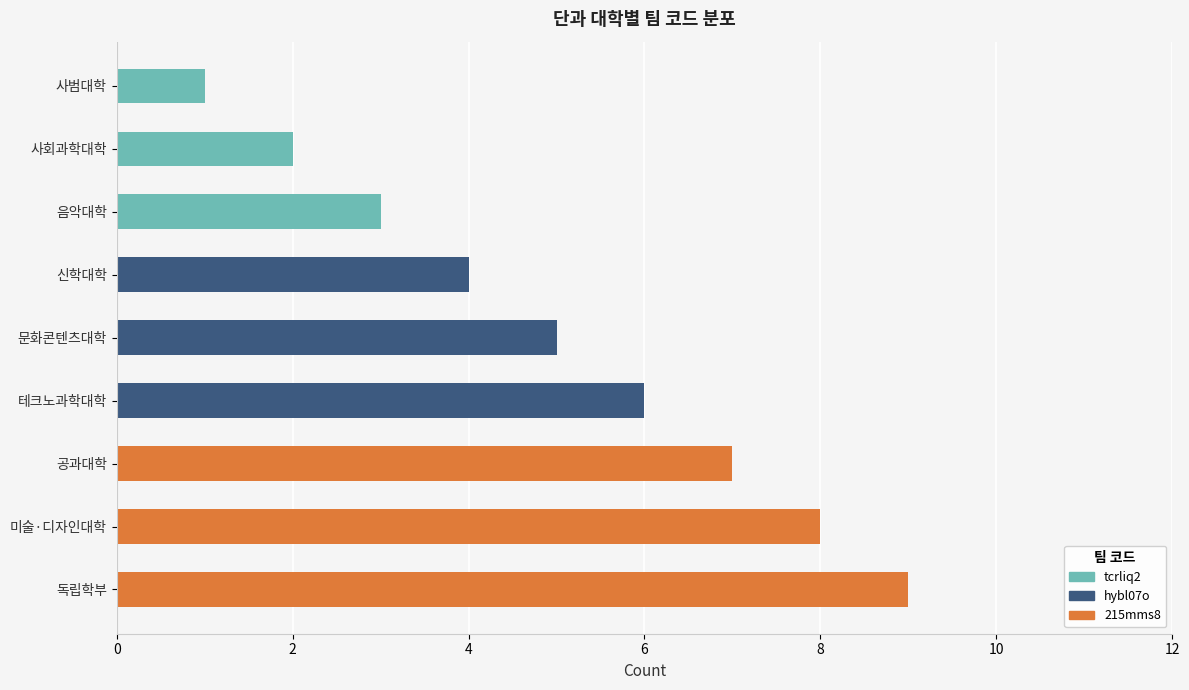

Which category has the highest value in the tcrliq2 series?

음악대학